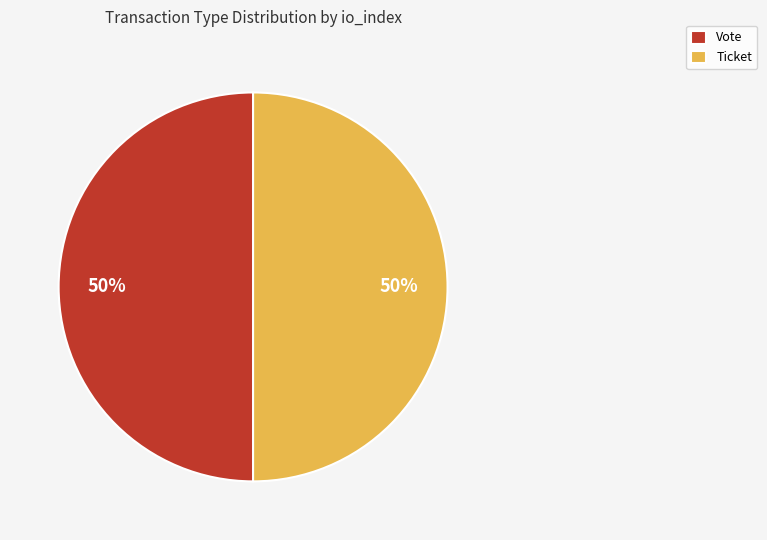

To the nearest percent, what is the average slice percentage?

50%